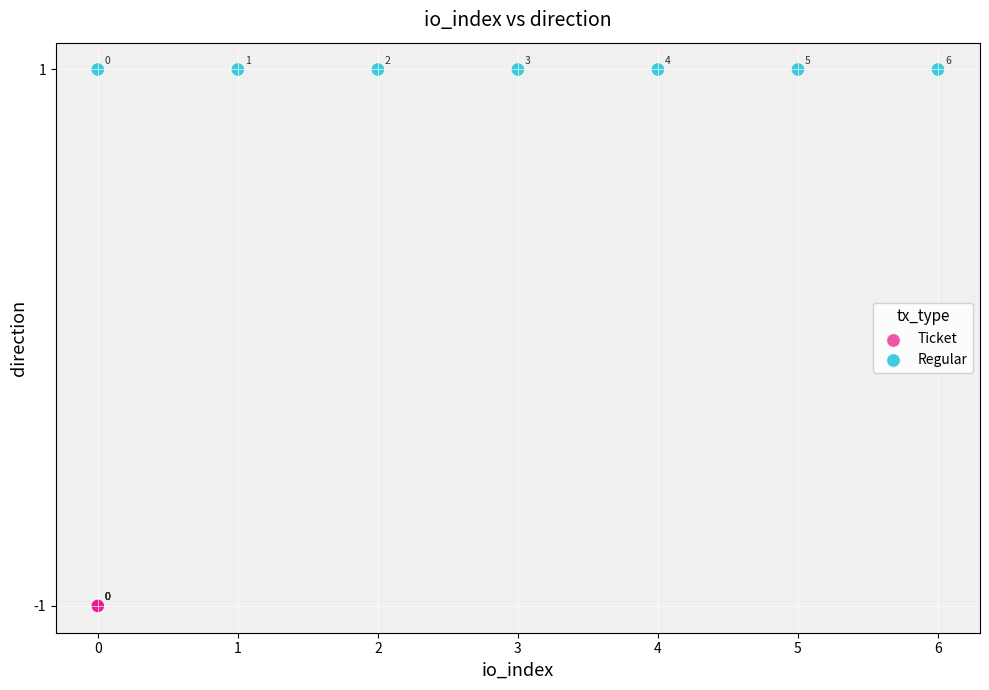

Which series contains the highest Y value?

Regular